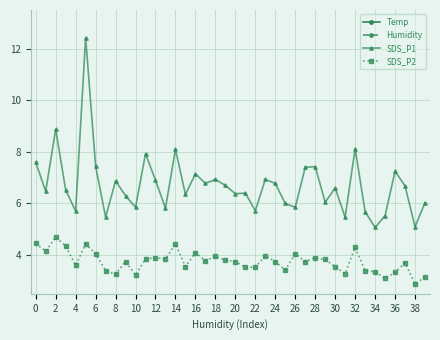

Is it true that SDS_P2 equals 1.2 at 28?

False